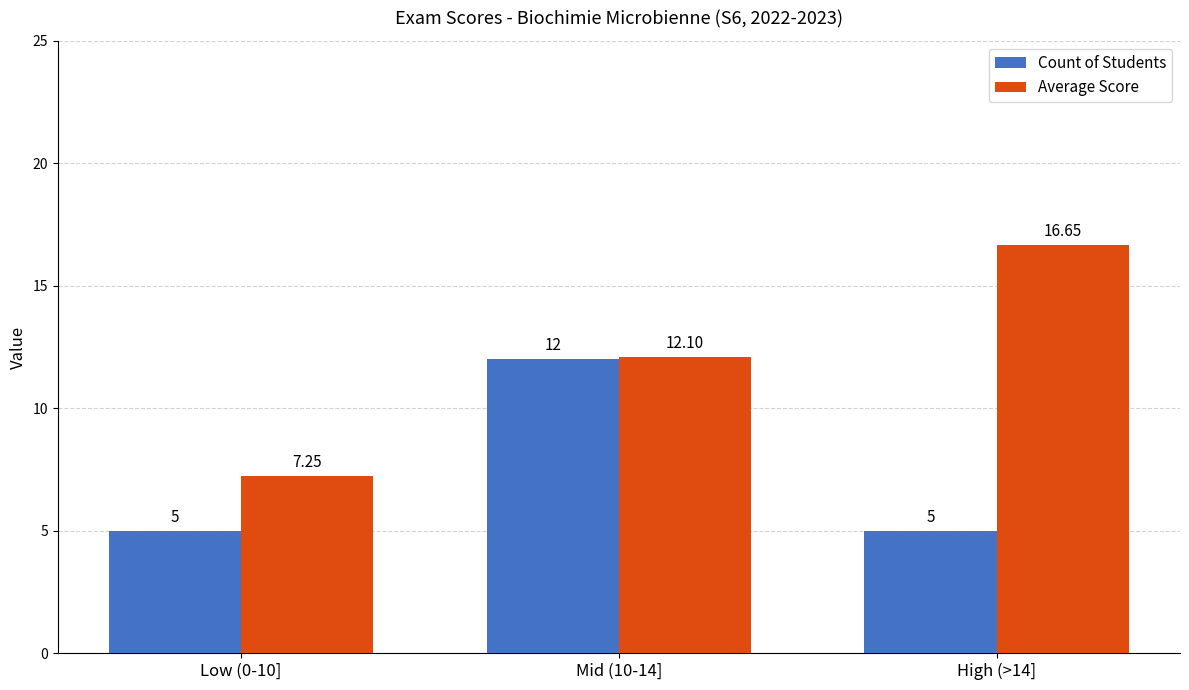

Rank the series by their average value, from highest to lowest.

Average Score, Count of Students